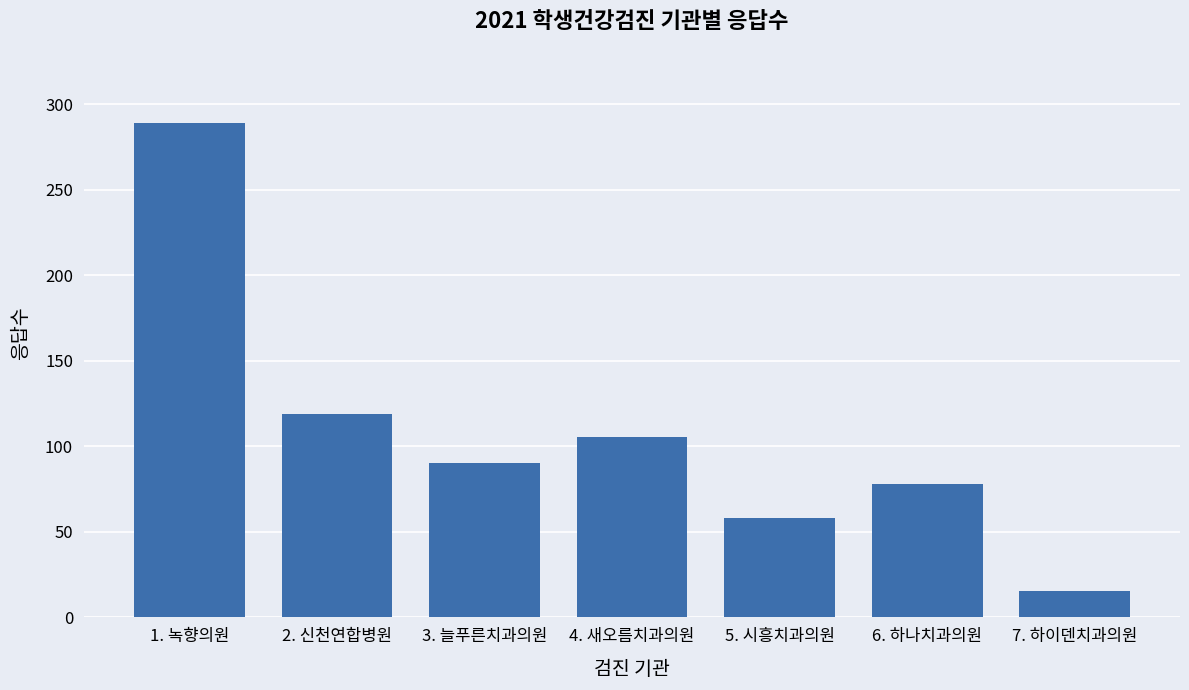

At which label does the data first exceed 90?

1. 녹향의원